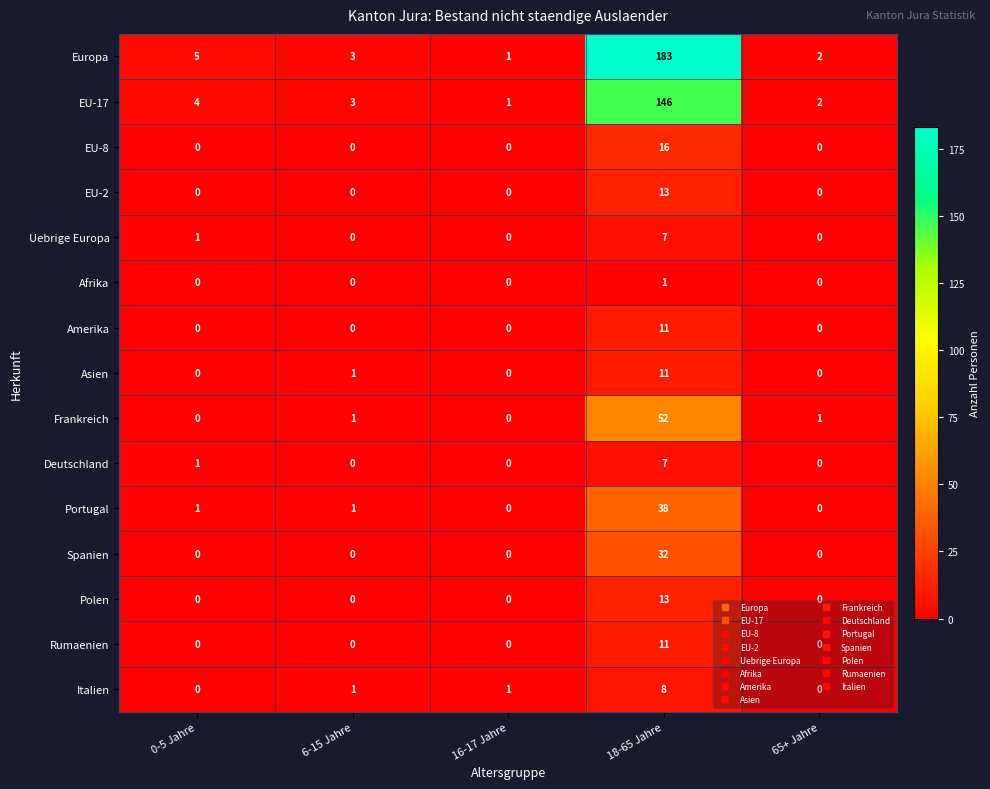

At which label is EU-17 closest to 73?

0-5 Jahre